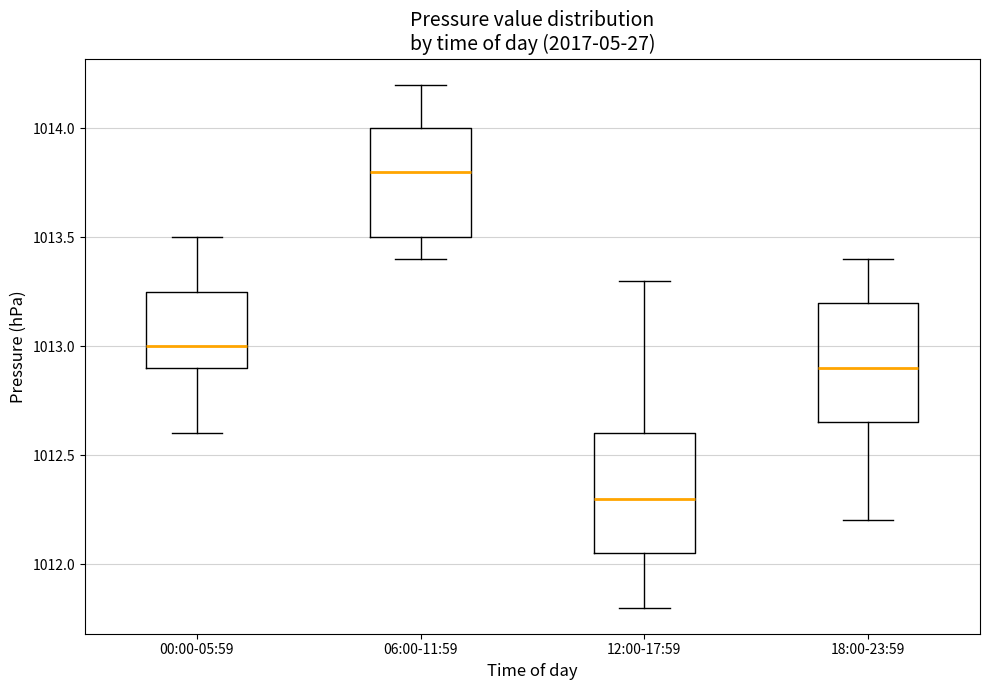

Where does the median line of the box for 12:00-17:59 sit on the y-axis? The values are not printed on the chart, so give them approximately, as read against the axis.

1012.30